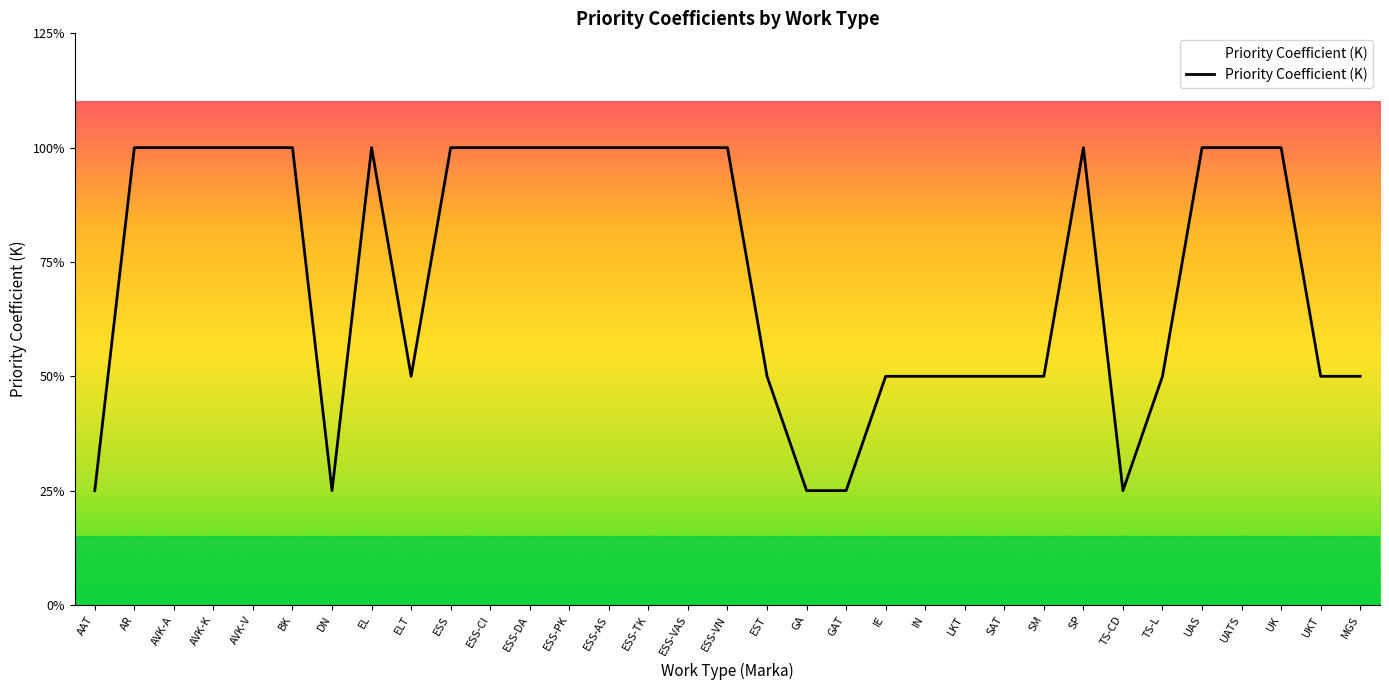

Does the chart have visible grid lines?

No